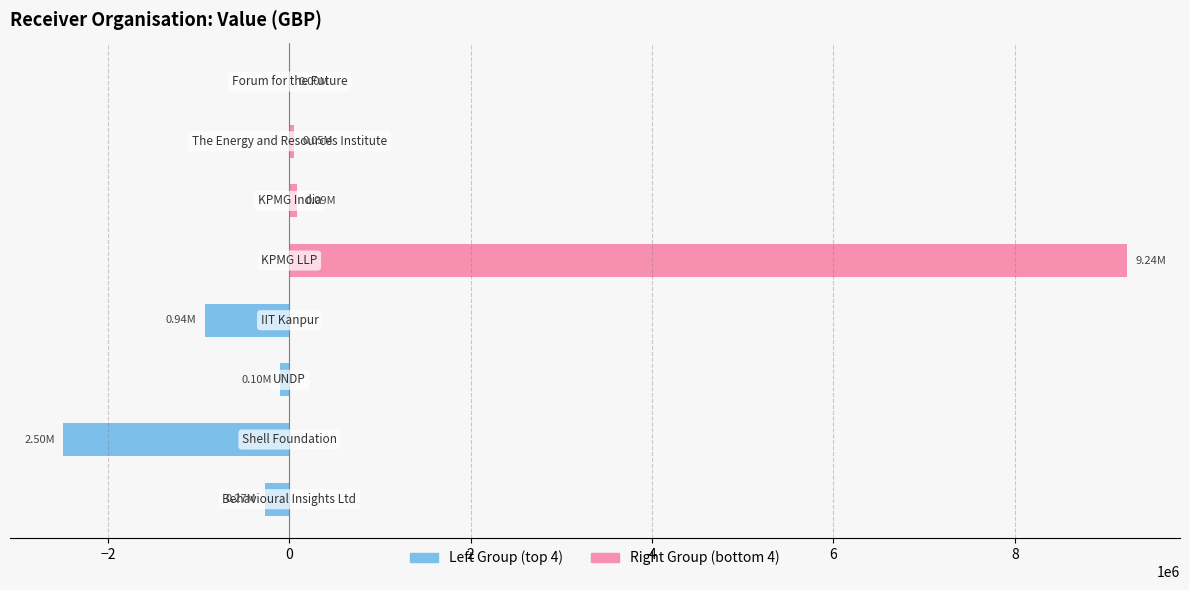

True or false: Right Group has a value of 3994 at 2.

True